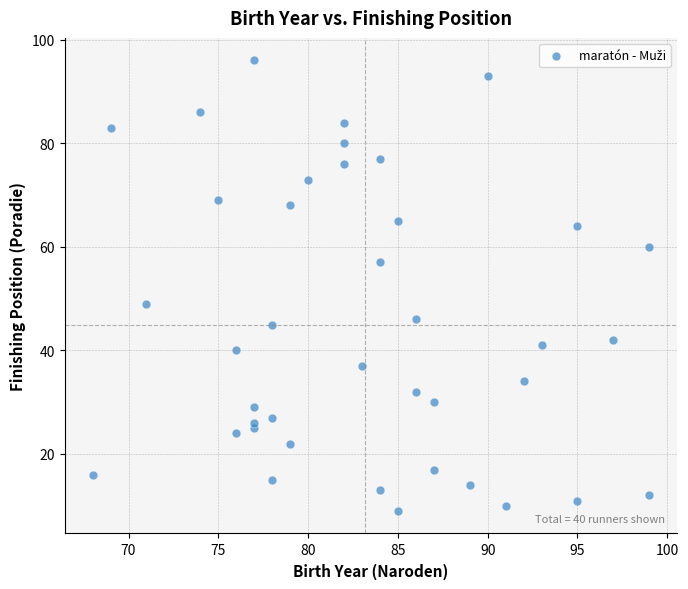

What is the range of Y values (max minus min)?

87